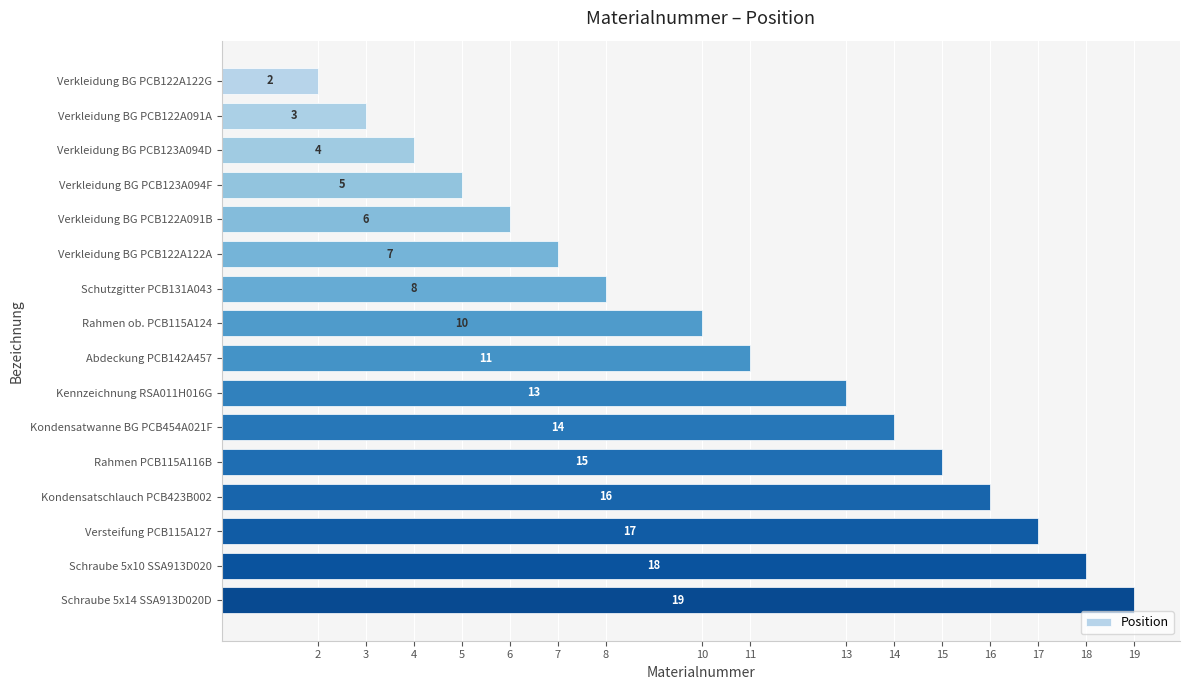

List the labels in order of value, largest first.

Schraube 5x14 SSA913D020D, Schraube 5x10 SSA913D020, Versteifung PCB115A127, Kondensatschlauch PCB423B002, Rahmen PCB115A116B, Kondensatwanne BG PCB454A021F, Kennzeichnung RSA011H016G, Abdeckung PCB142A457, Rahmen ob. PCB115A124, Schutzgitter PCB131A043, Verkleidung BG PCB122A122A, Verkleidung BG PCB122A091B, Verkleidung BG PCB123A094F, Verkleidung BG PCB123A094D, Verkleidung BG PCB122A091A, Verkleidung BG PCB122A122G